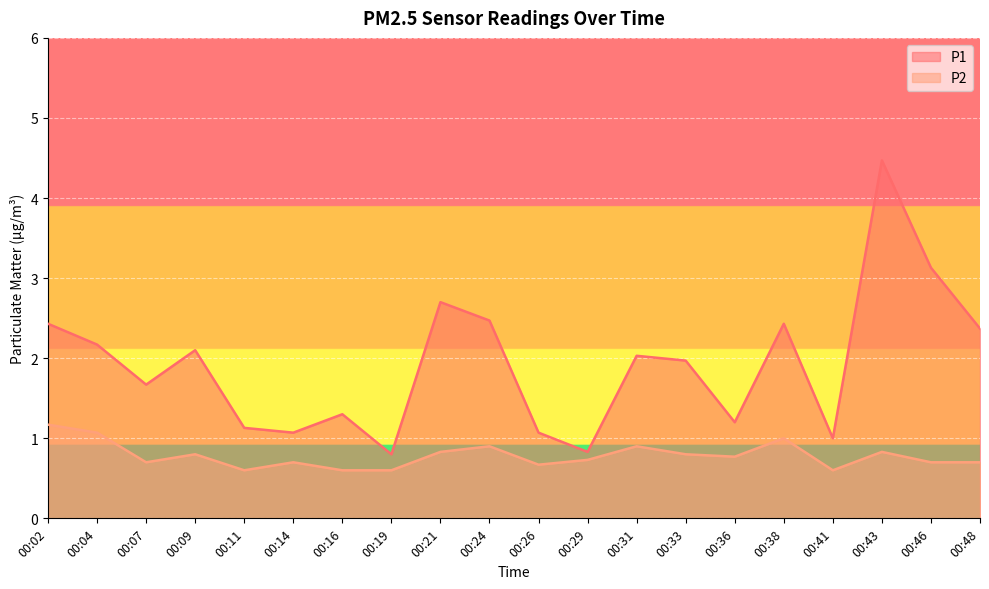

What are all the series names shown in the legend?

P1, P2